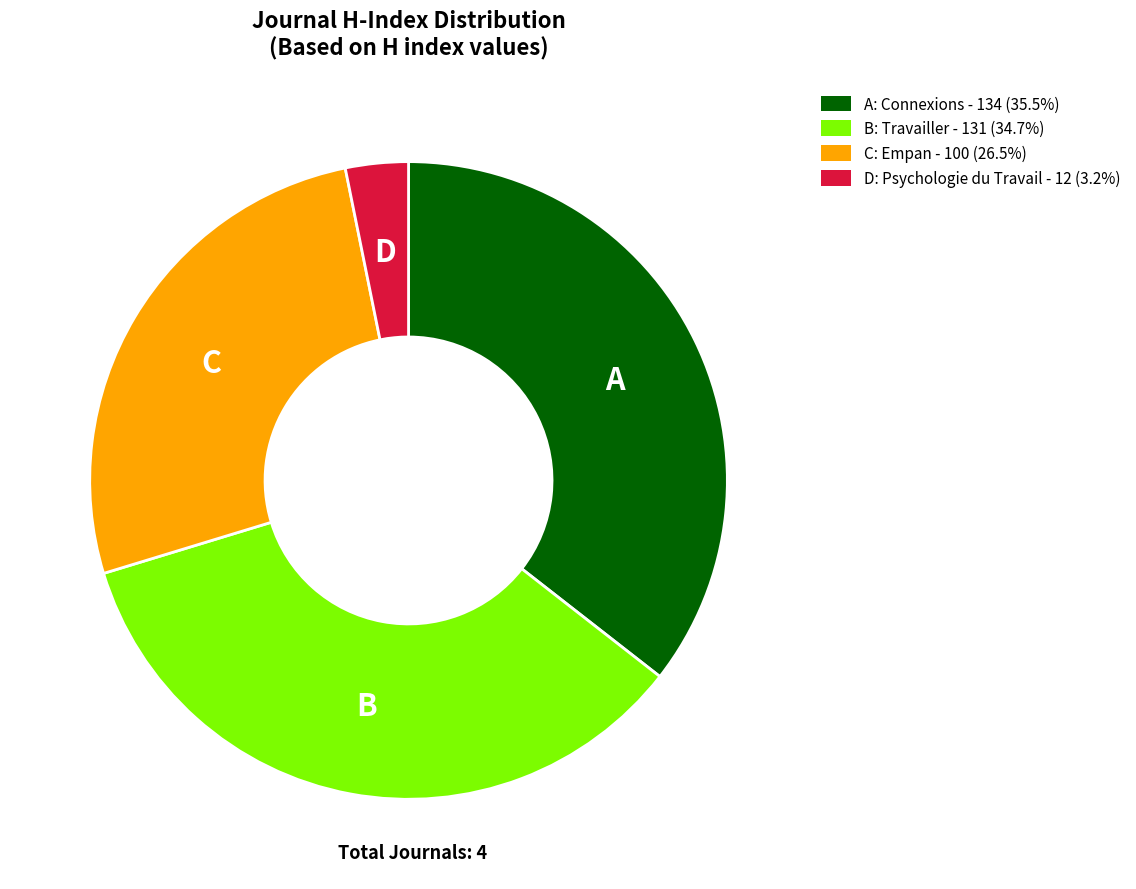

Combined, do C: Empan - 100 (26.5%) and B: Travailler - 131 (34.7%) account for over 50%?

Yes